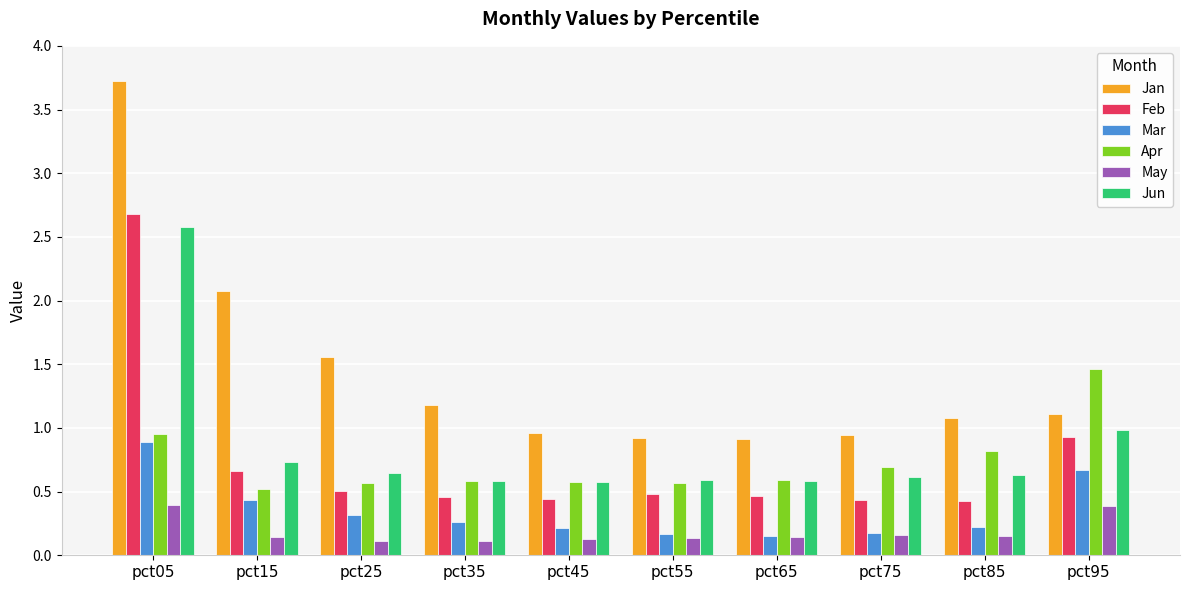

What is the highest value of the Jan series?

3.7